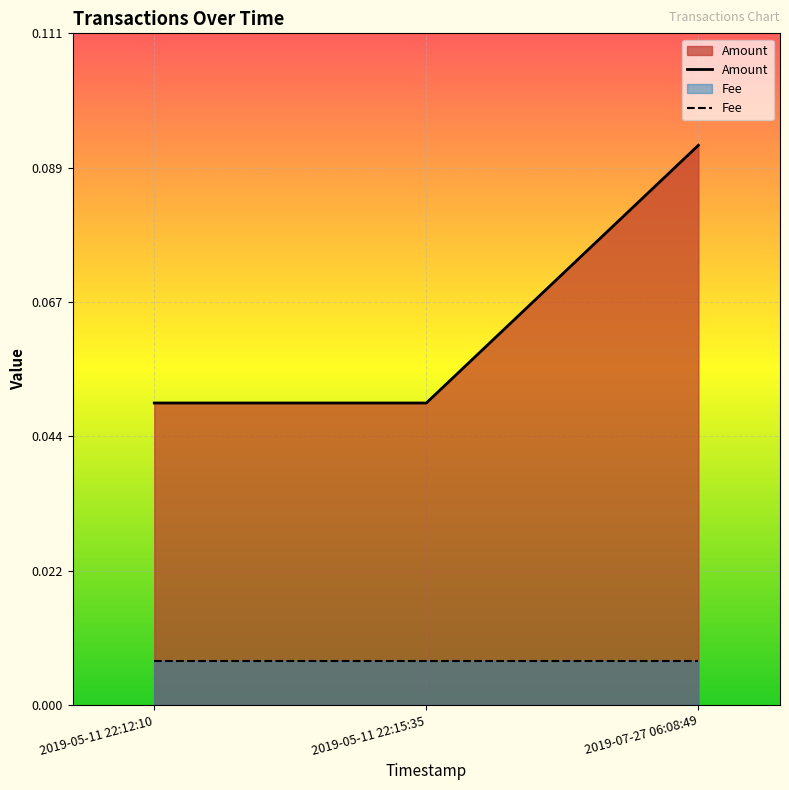

Is the value of Amount at 2019-05-11 22:12:10 greater than the value of Fee at 2019-05-11 22:12:10?

Yes